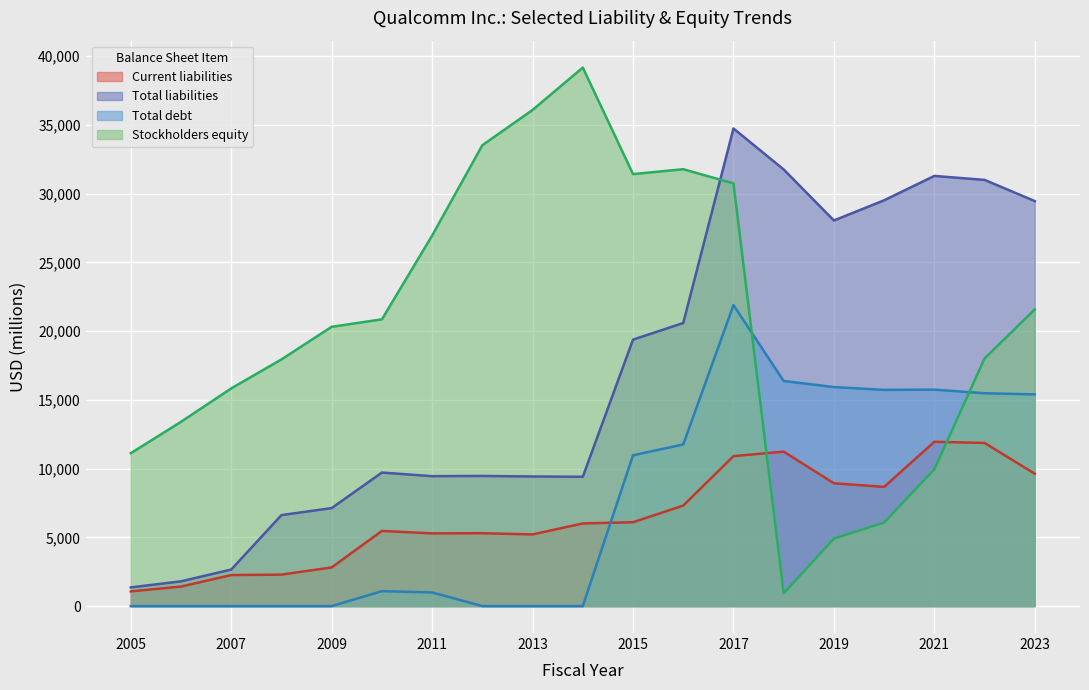

What is the spread (max minus min) of values at 2017?

23833